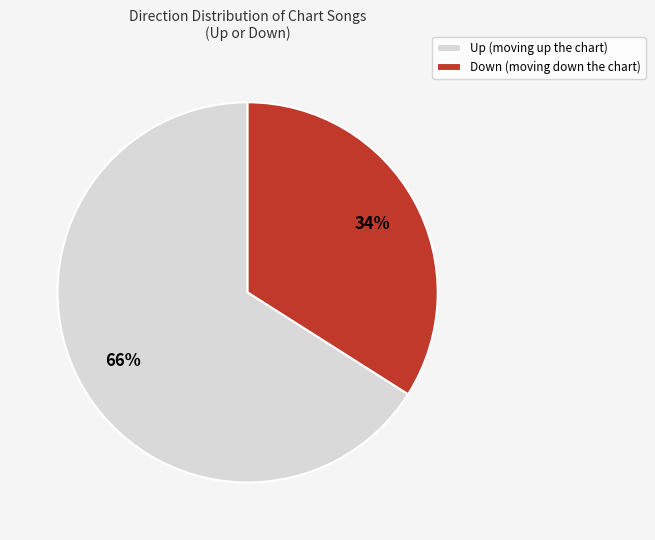

To the nearest percent, what portion does Down (moving down the chart) represent?

34%